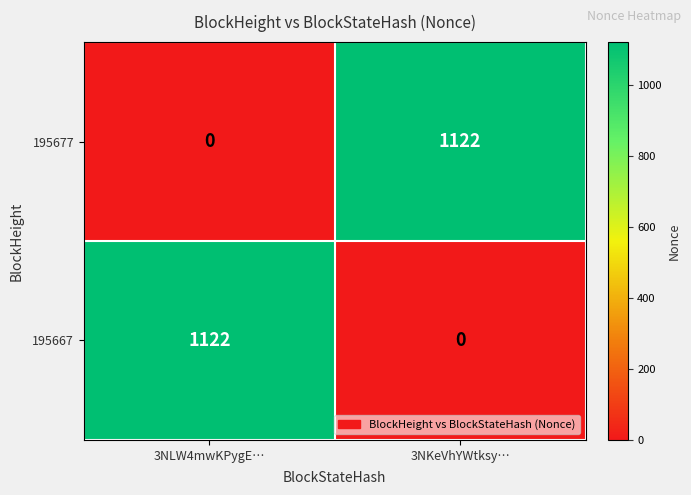

Rank the series at 3NKeVhYWtksy… from highest to lowest value.

195677, 195667